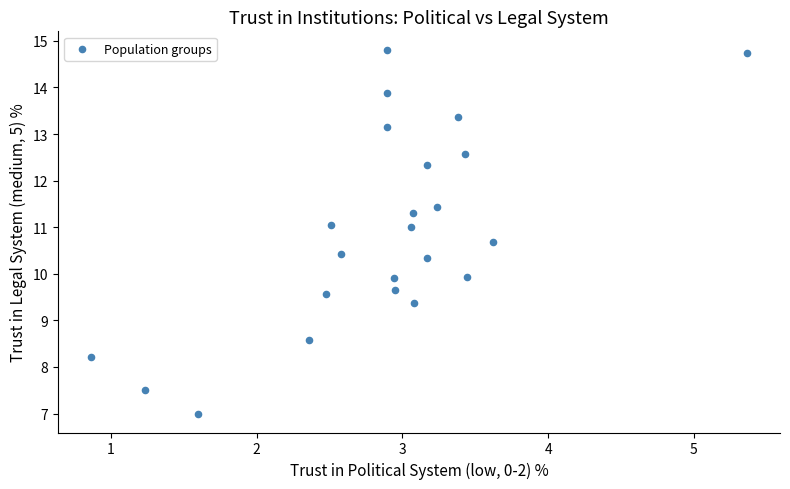

What is the range of X values (max minus min)?

4.5